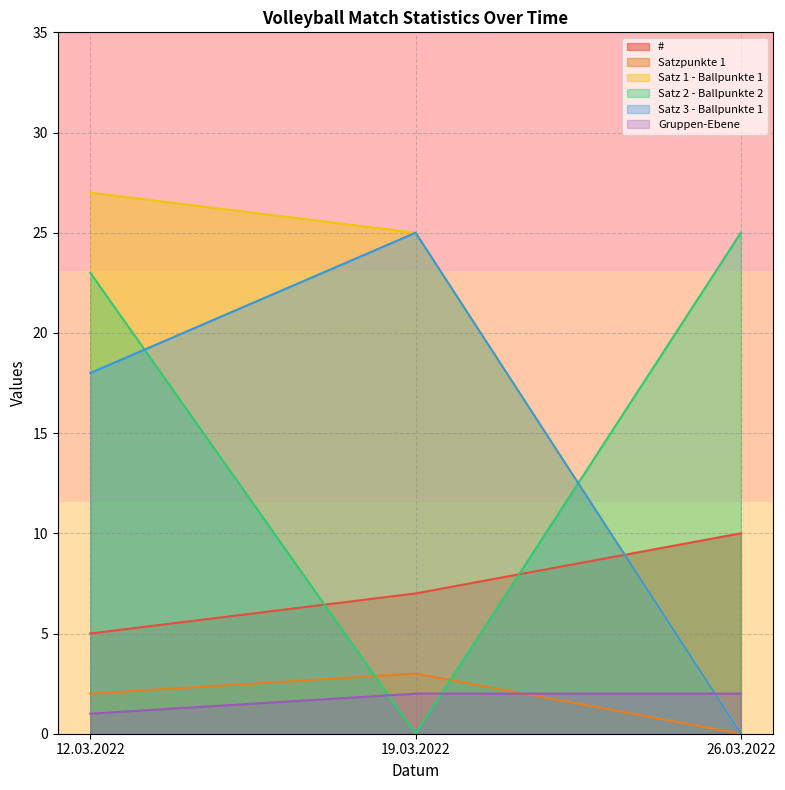

What is the approximate value of Satz 2 - Ballpunkte 2 at 12.03.2022?

23